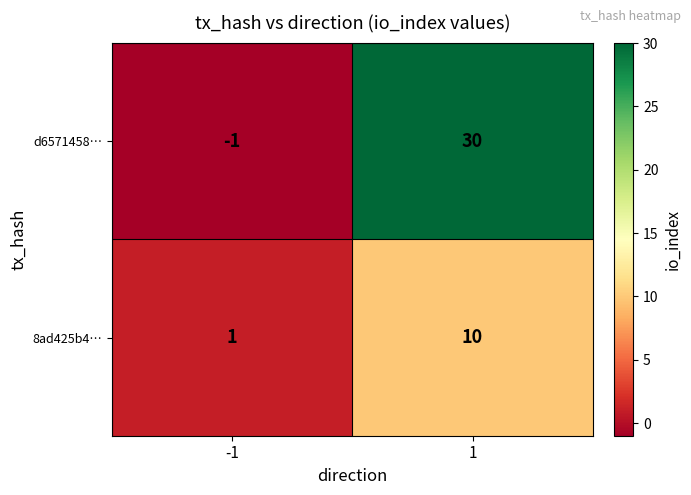

Reading left to right, transcribe all the data shown in this chart.

d6571458…: -1=-1	1=30
8ad425b4…: -1=1	1=10